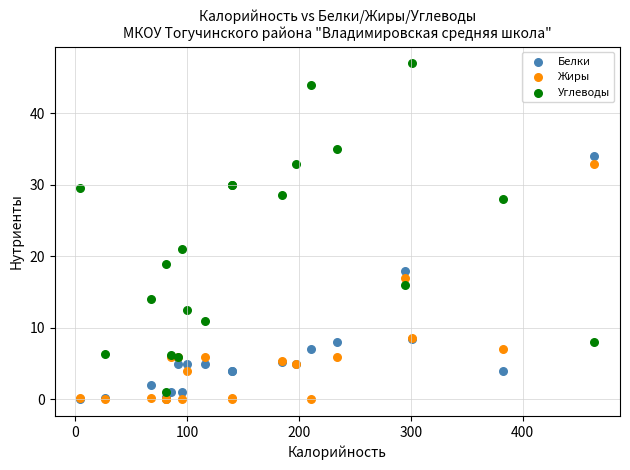

In the Углеводы series, what Y value is closest to 24?

21.0